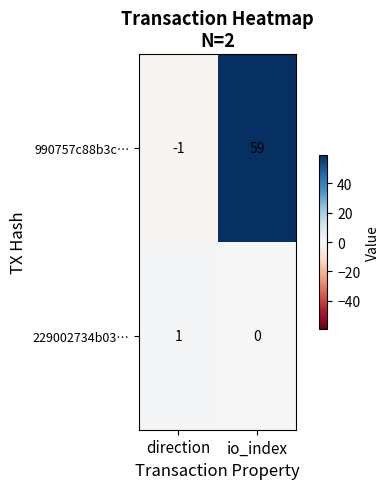

At which category is the sum across all series the highest?

io_index